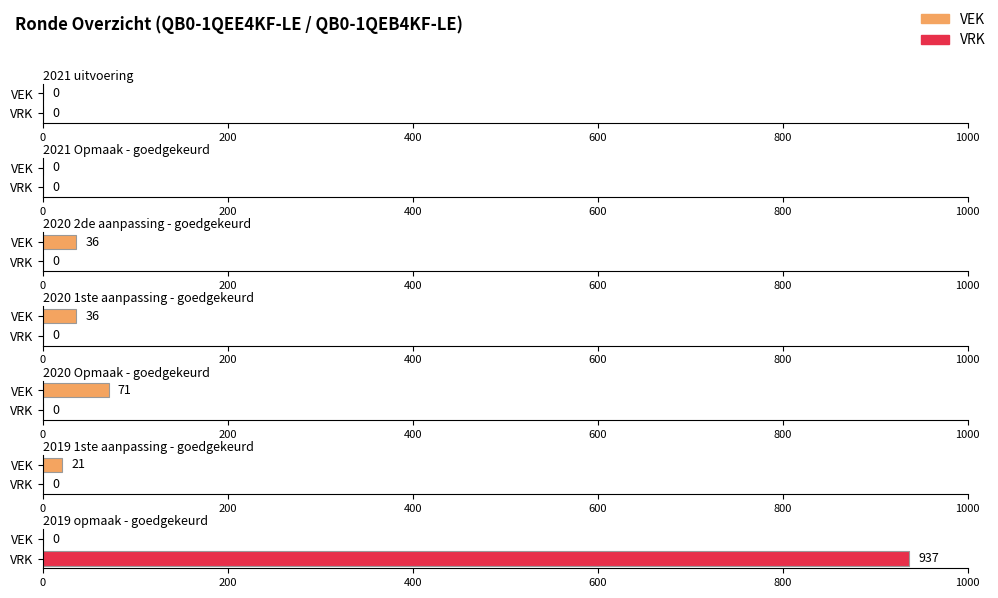

What is the average value of the VEK series?

23